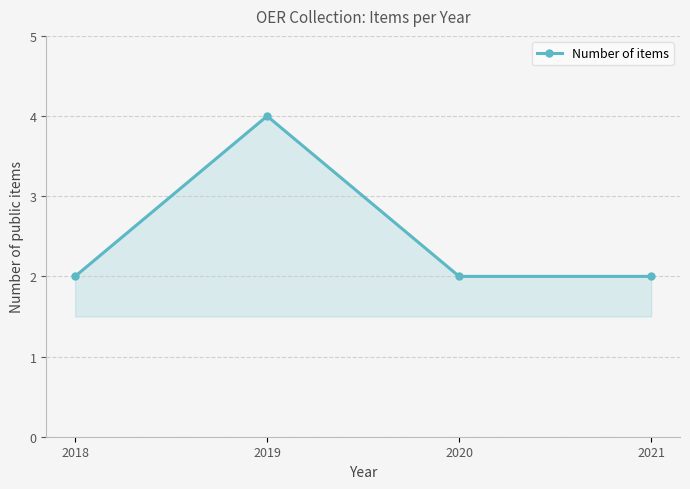

Reading left to right, extract all data points from this chart.

2	4	2	2